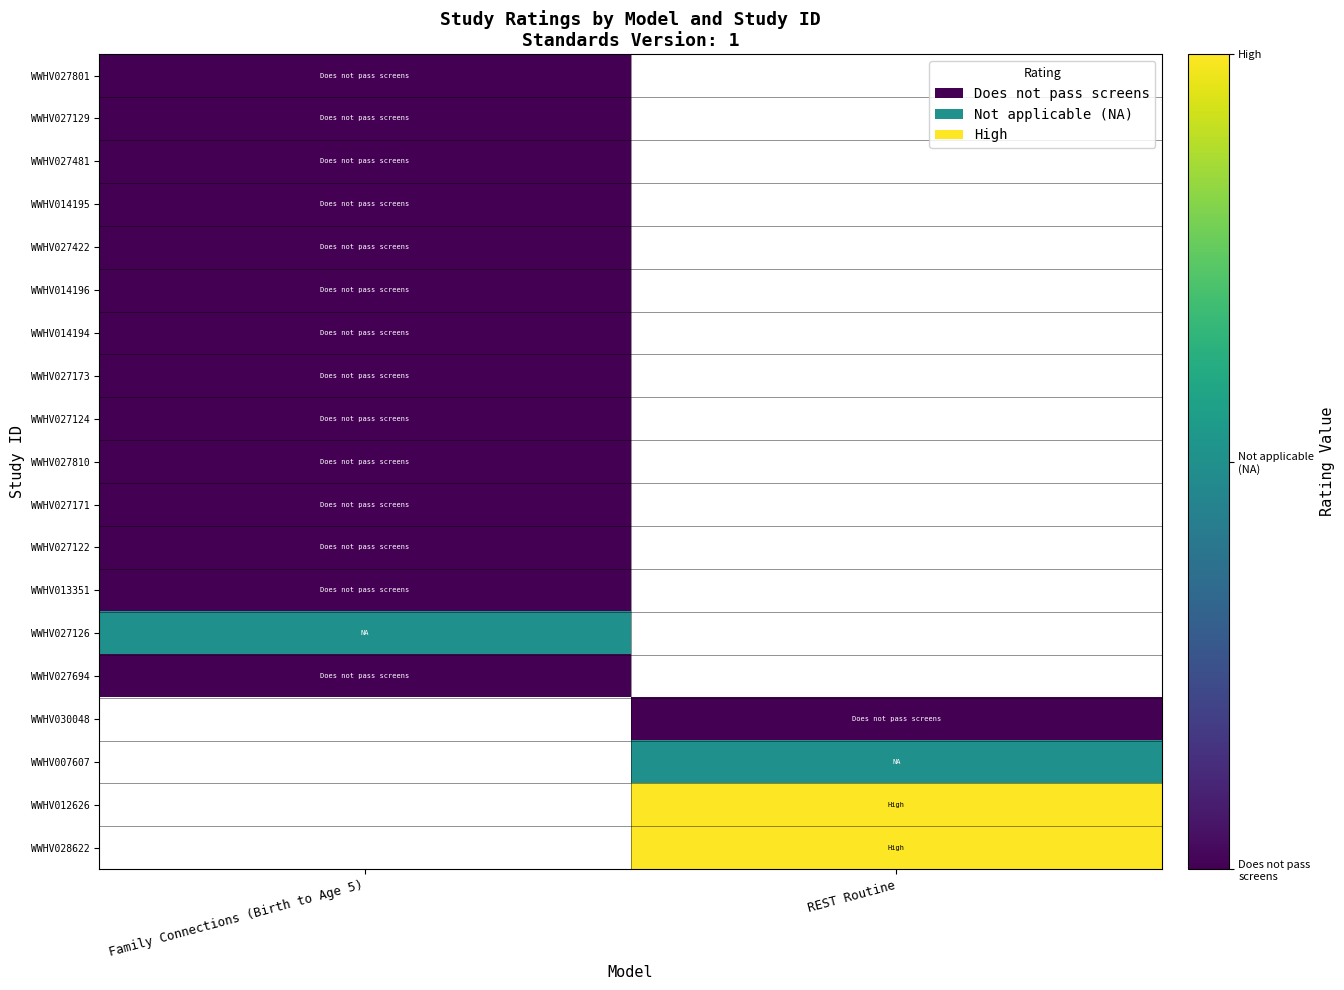

The WWHV027173 series shows 1.6 at Family Connections (Birth to Age 5). True or false?

False